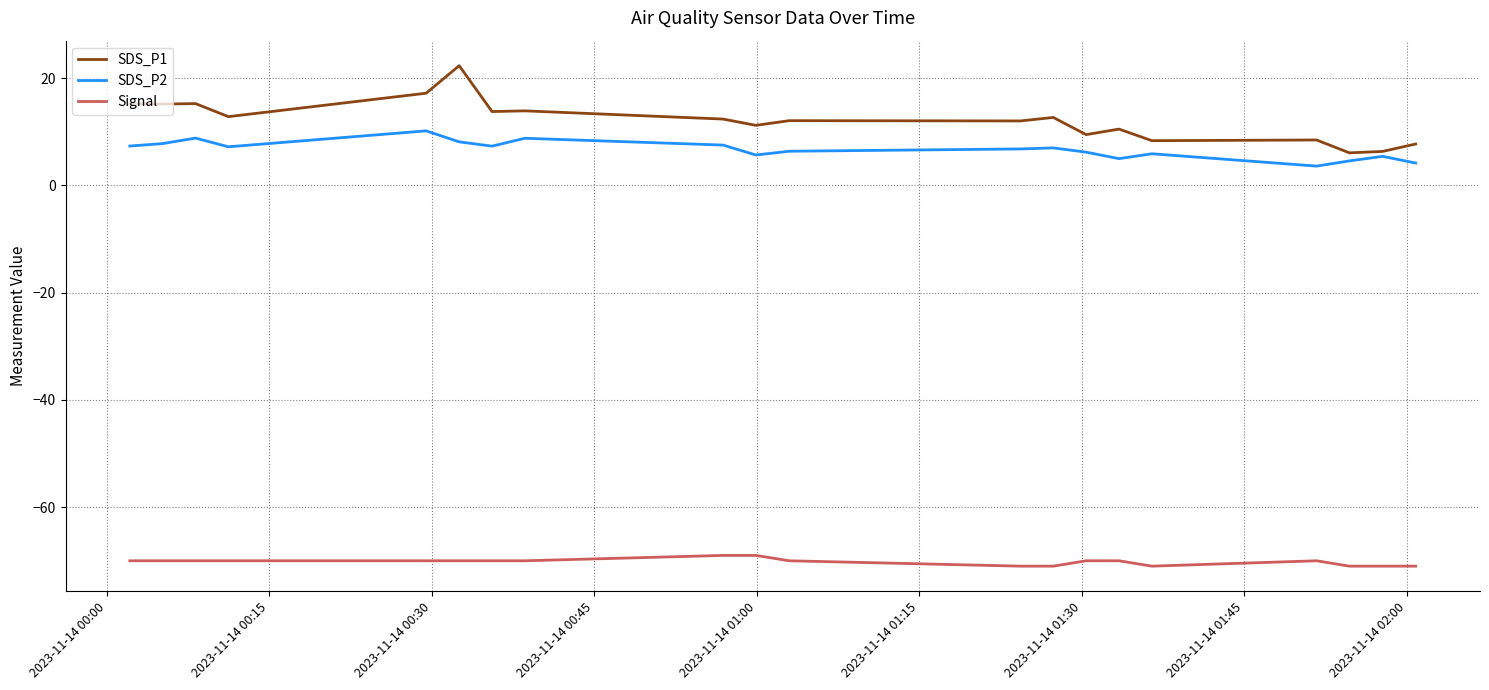

Which series has the widest spread of values?

SDS_P1